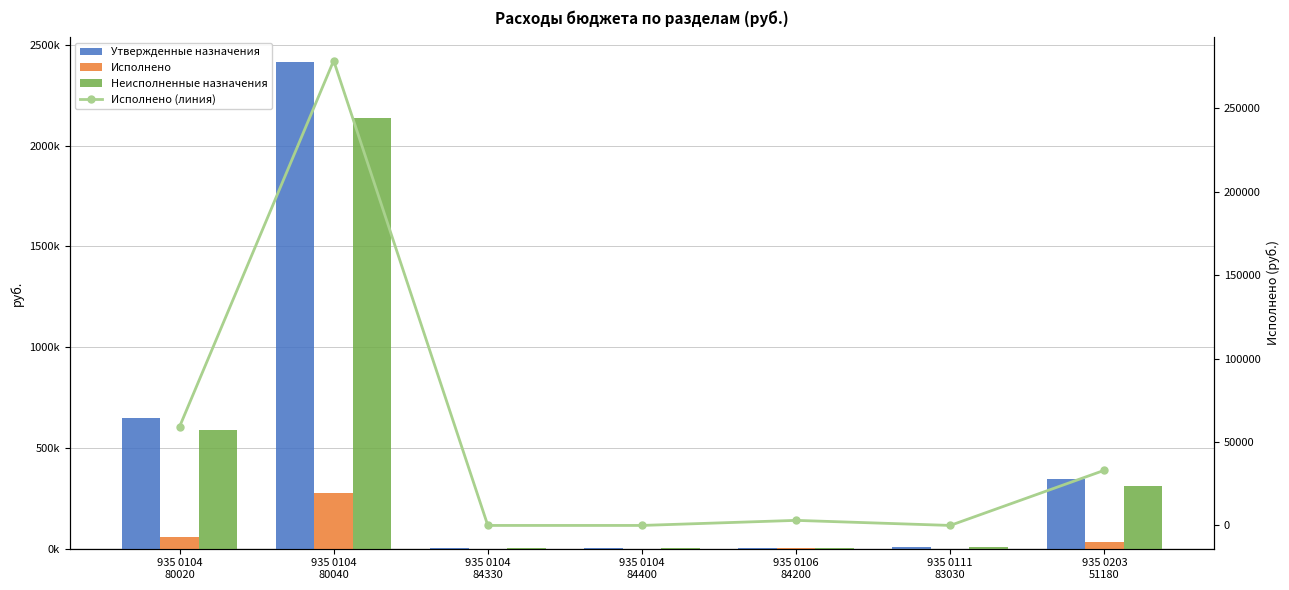

What is the value of the Исполнено (линия) bar at the 1st from the left?

59134.0